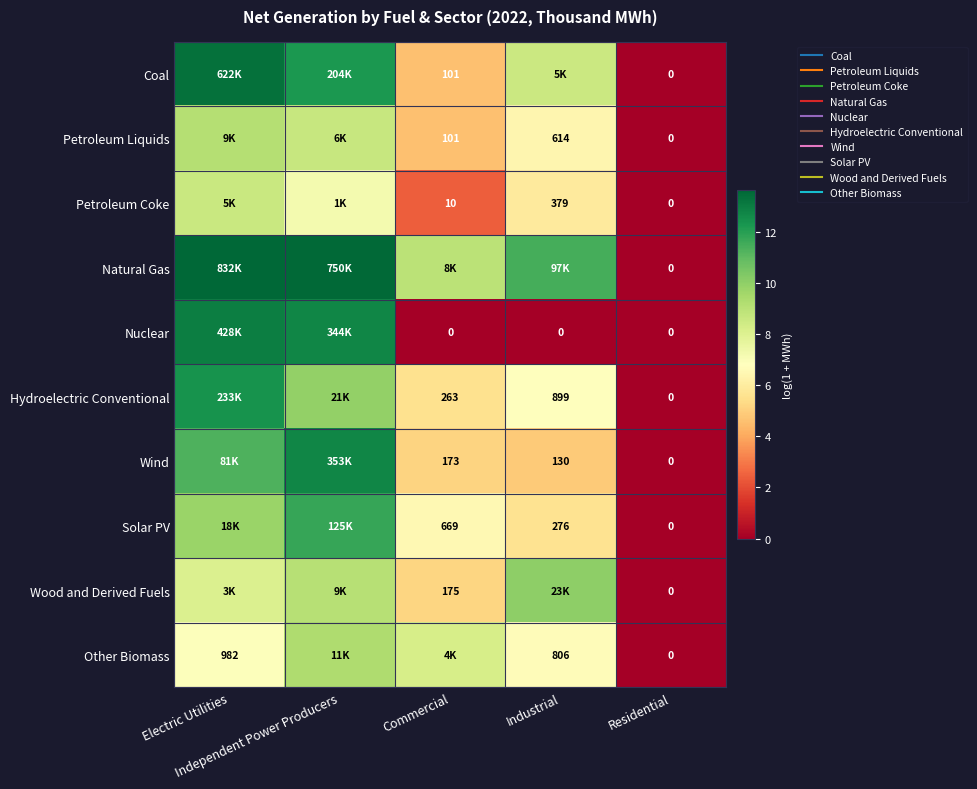

At which label is Natural Gas closest to 6?

Commercial